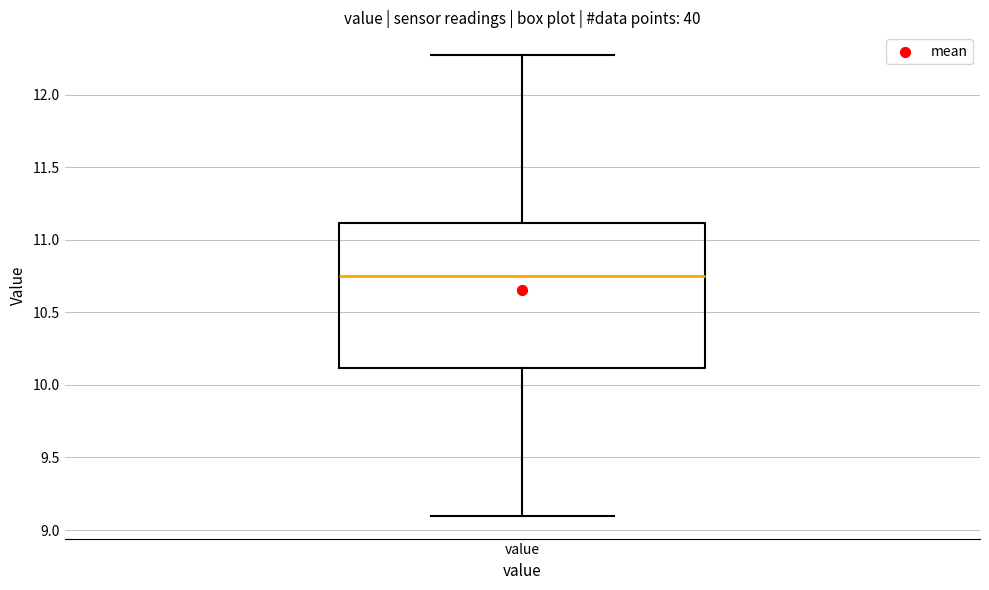

Transcribe this box plot: give where the median line is, the range the box spans, and where the two whiskers end, as read against the y-axis. The values are not printed on the chart, so give them approximately, as read against the axis.

median 10.75, box 10.10 to 11.10, whiskers 9.10 to 12.25